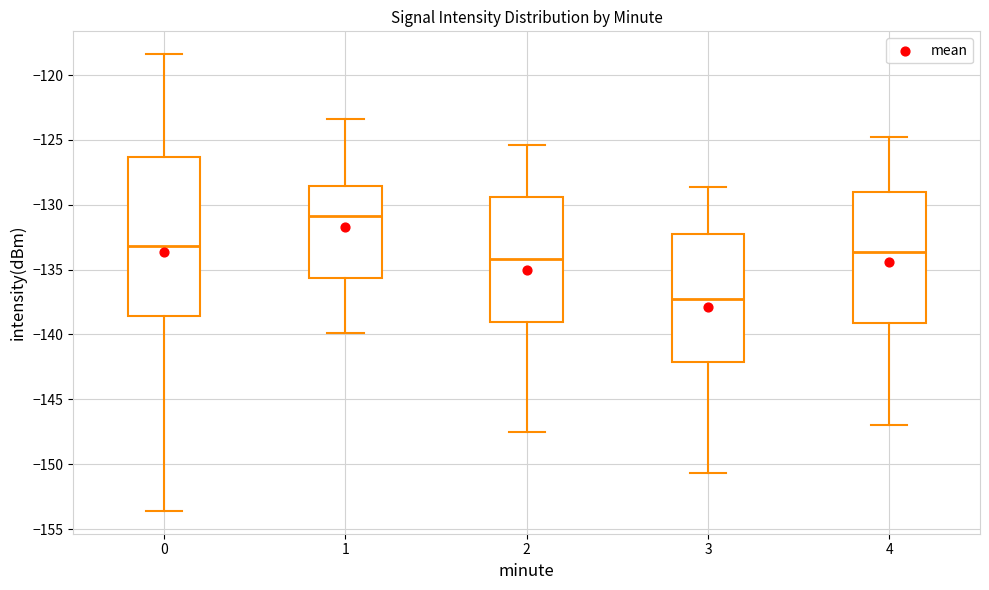

Reading left to right, read every box against the y-axis: the position of its median line, the range the box covers, and the ends of its whiskers. The values are not printed on the chart, so give them approximately, as read against the axis.

0: median -133.0, box -138.5 to -126.5, whiskers -153.5 to -118.5
1: median -131.0, box -135.5 to -128.5, whiskers -140.0 to -123.5
2: median -134.0, box -139.0 to -129.5, whiskers -147.5 to -125.5
3: median -137.5, box -142.0 to -132.0, whiskers -150.5 to -128.5
4: median -133.5, box -139.0 to -129.0, whiskers -147.0 to -125.0